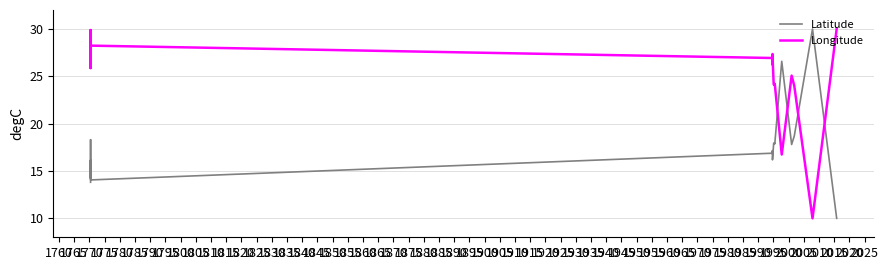

Is the value of Longitude at 1775 greater than the value of Latitude at 1850?

Yes